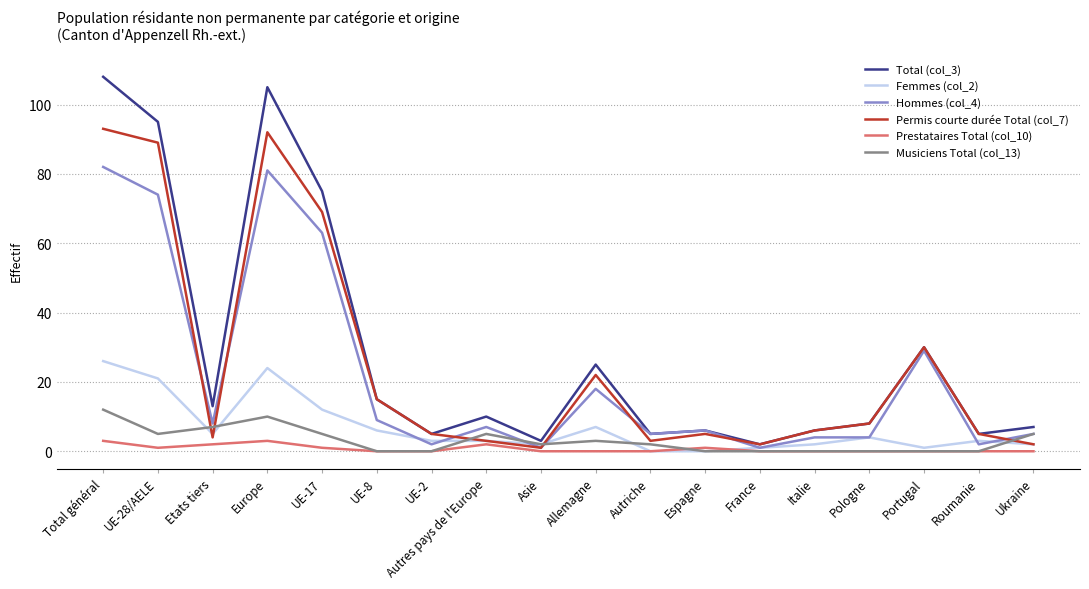

True or false: Femmes (col_2) and Permis courte durée Total (col_7) cross at least once.

True